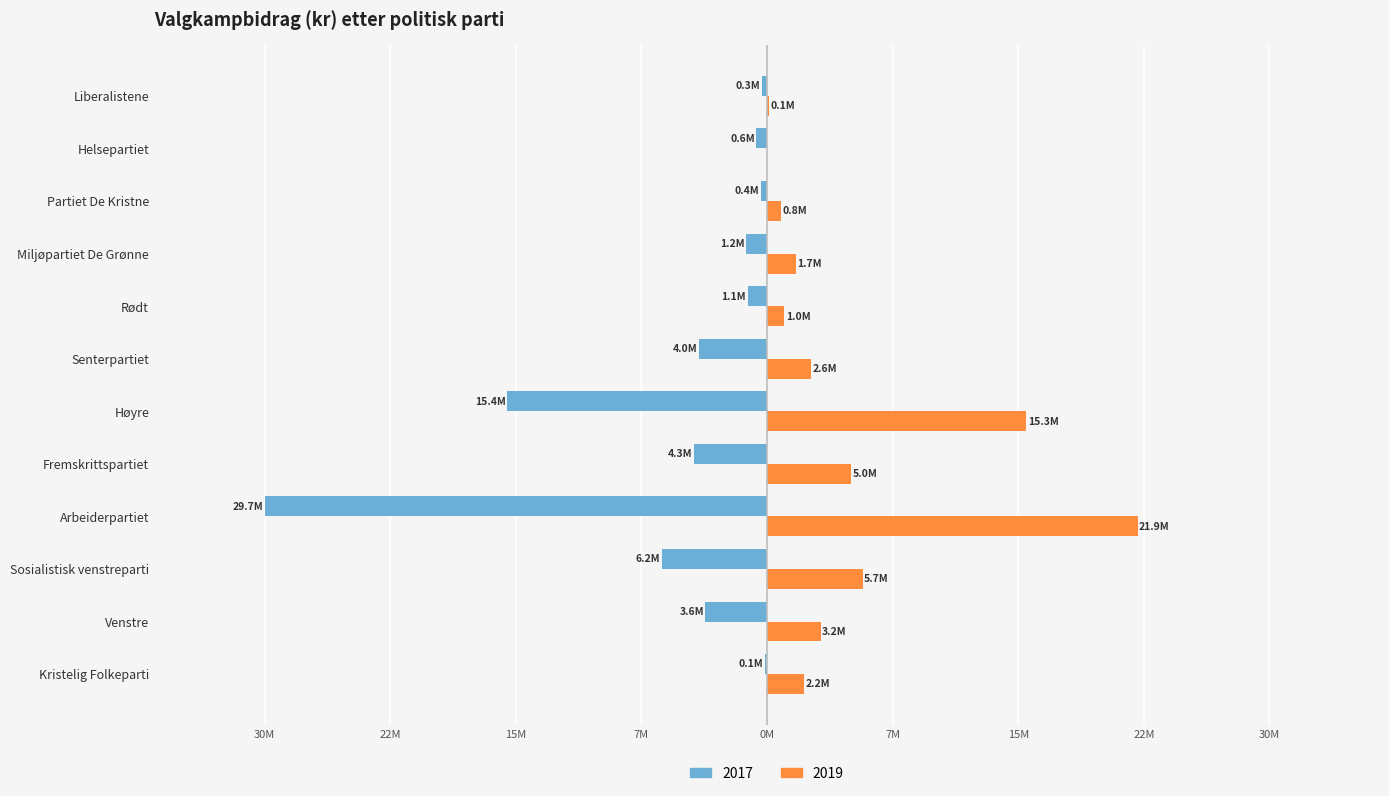

What value does the 2017 series have at Rødt?

-1149862